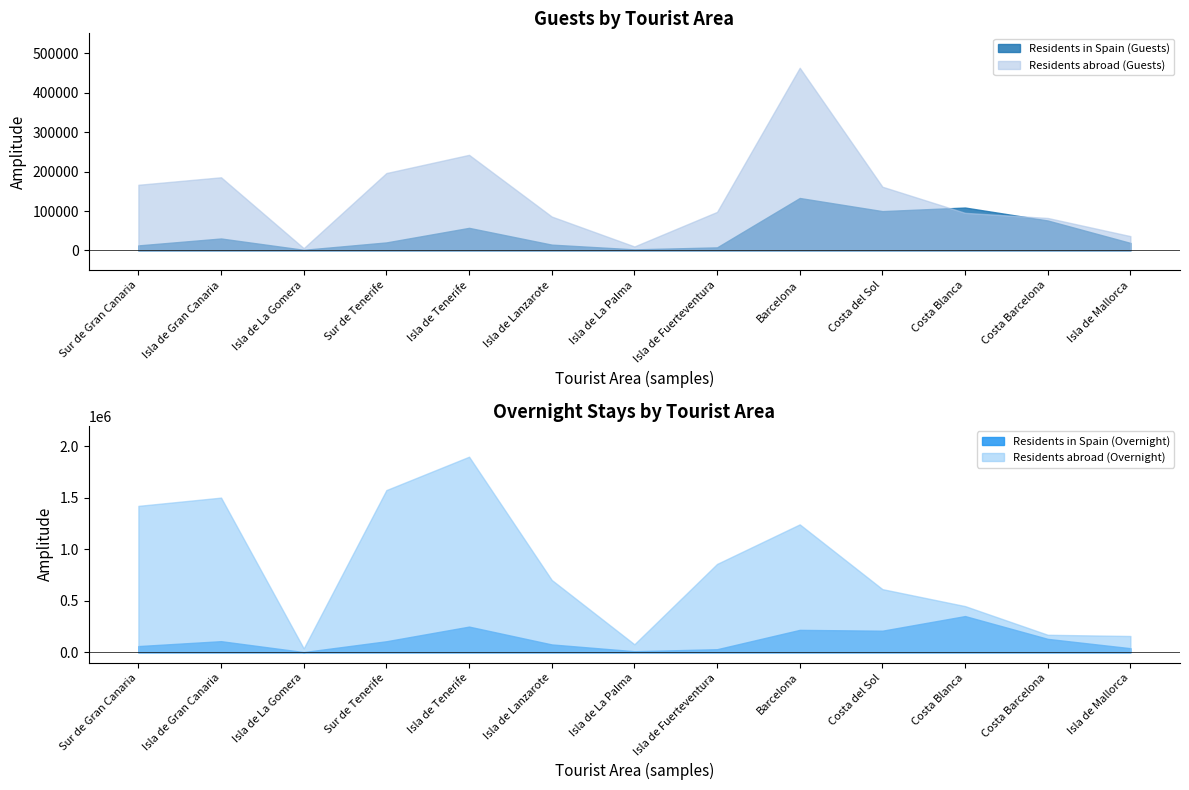

Where is the first local minimum for Residents in Spain (Guests)?

Isla de La Gomera